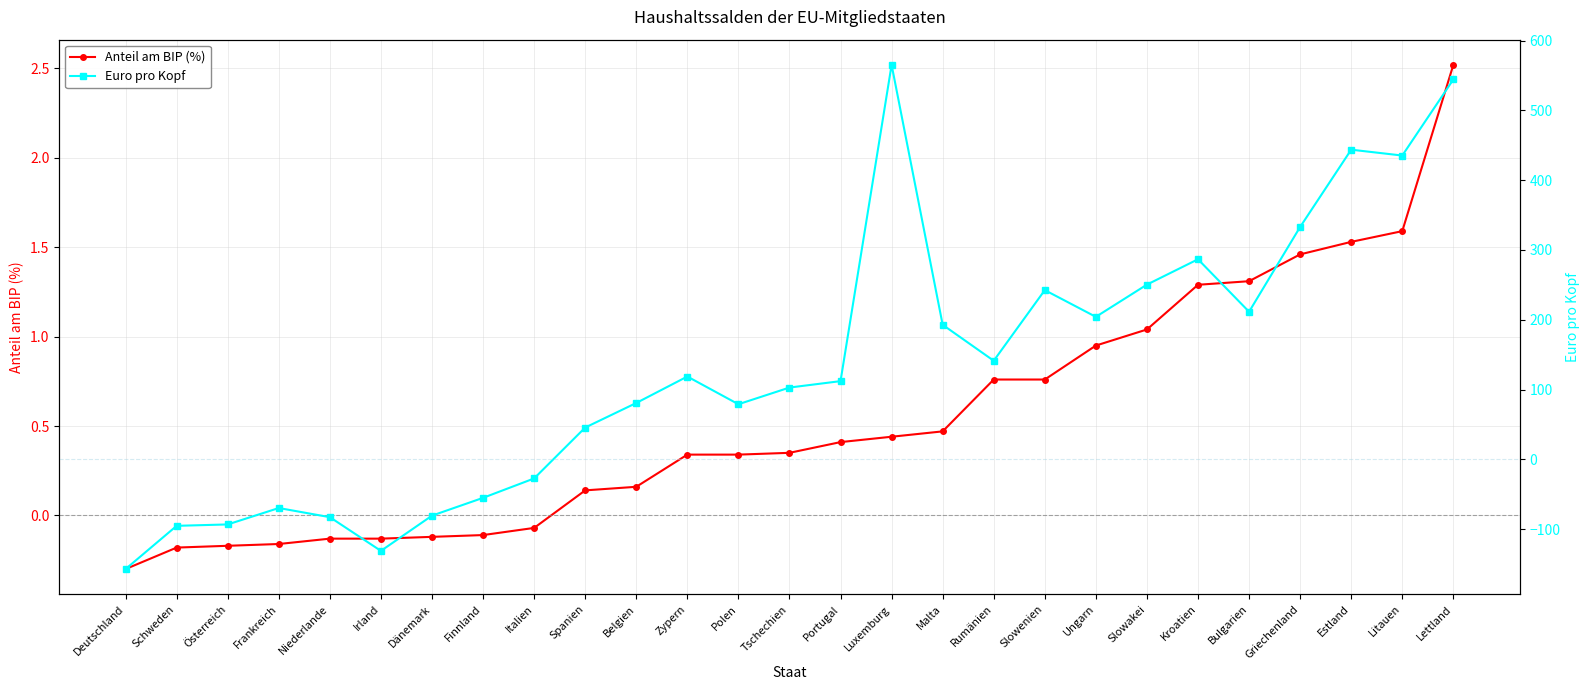

What is the sum of the Euro pro Kopf values at Polen and Belgien?

159.8